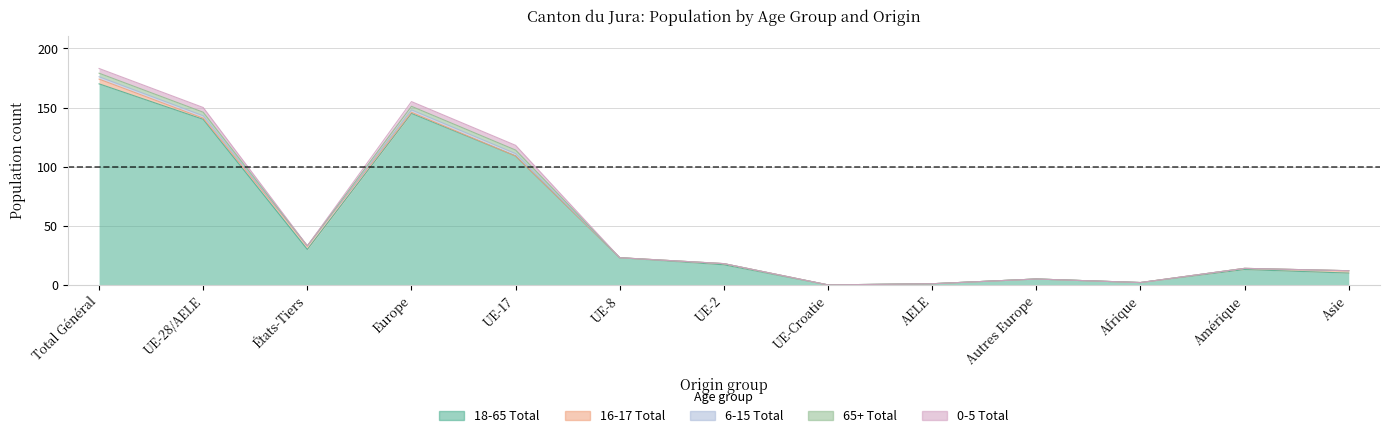

What is the difference between the maximum and minimum values in the 18-65 Total series?

170